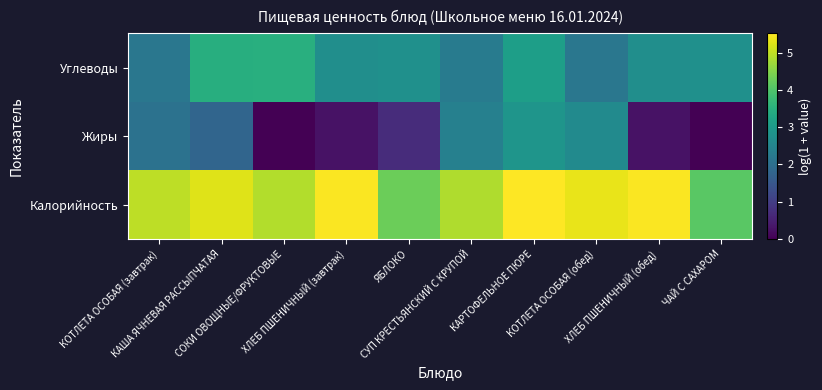

Between СУП КРЕСТЬЯНСКИЙ С КРУПОЙ and КАРТОФЕЛЬНОЕ ПЮРЕ, which series saw the biggest shift?

Углеводы